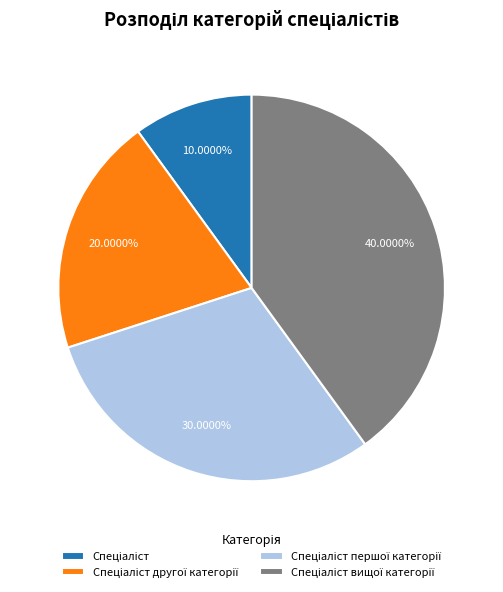

Is there any slice that represents more than half of the pie?

No